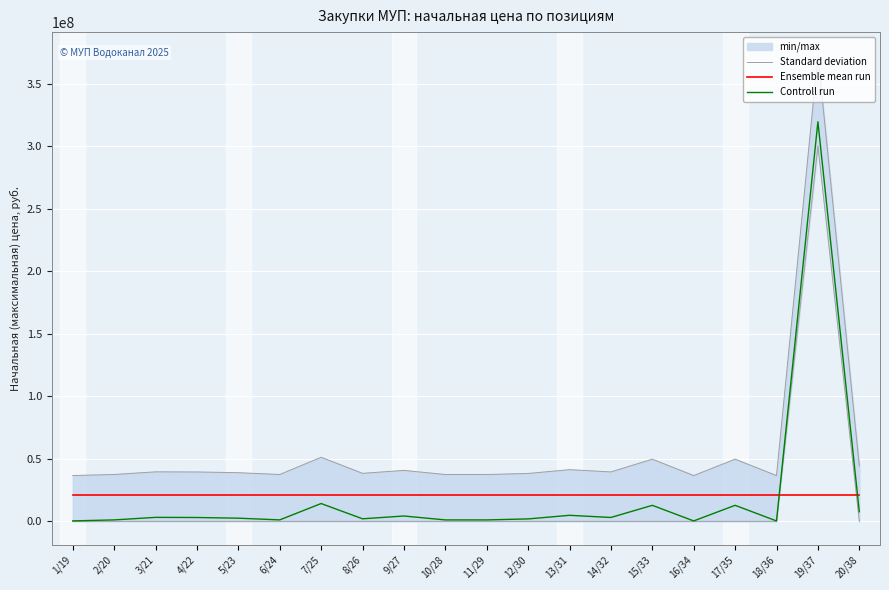

Which has a higher value, 16/34 or 2/20?

2/20